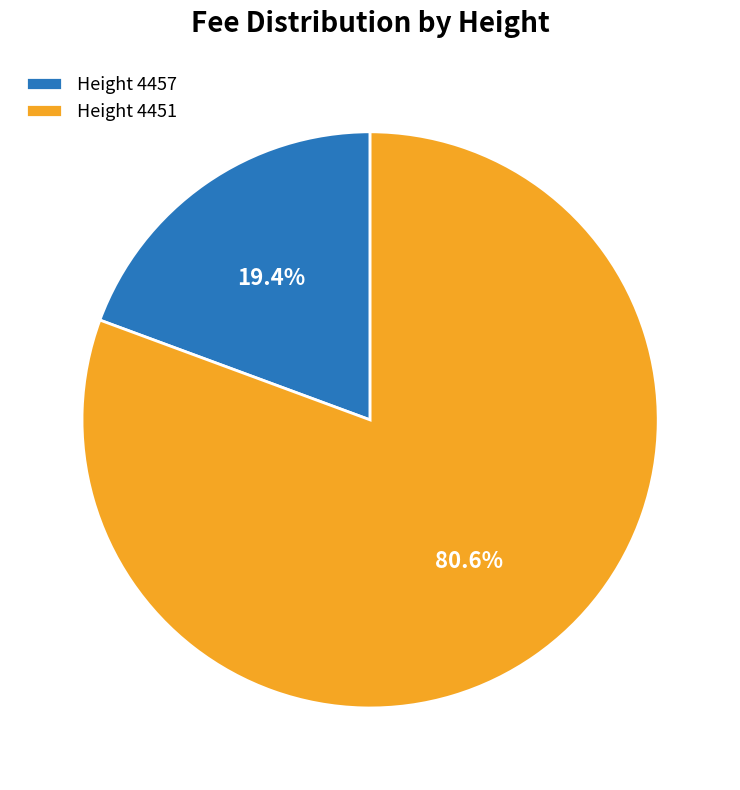

What is the largest slice in the pie chart?

Height 4451